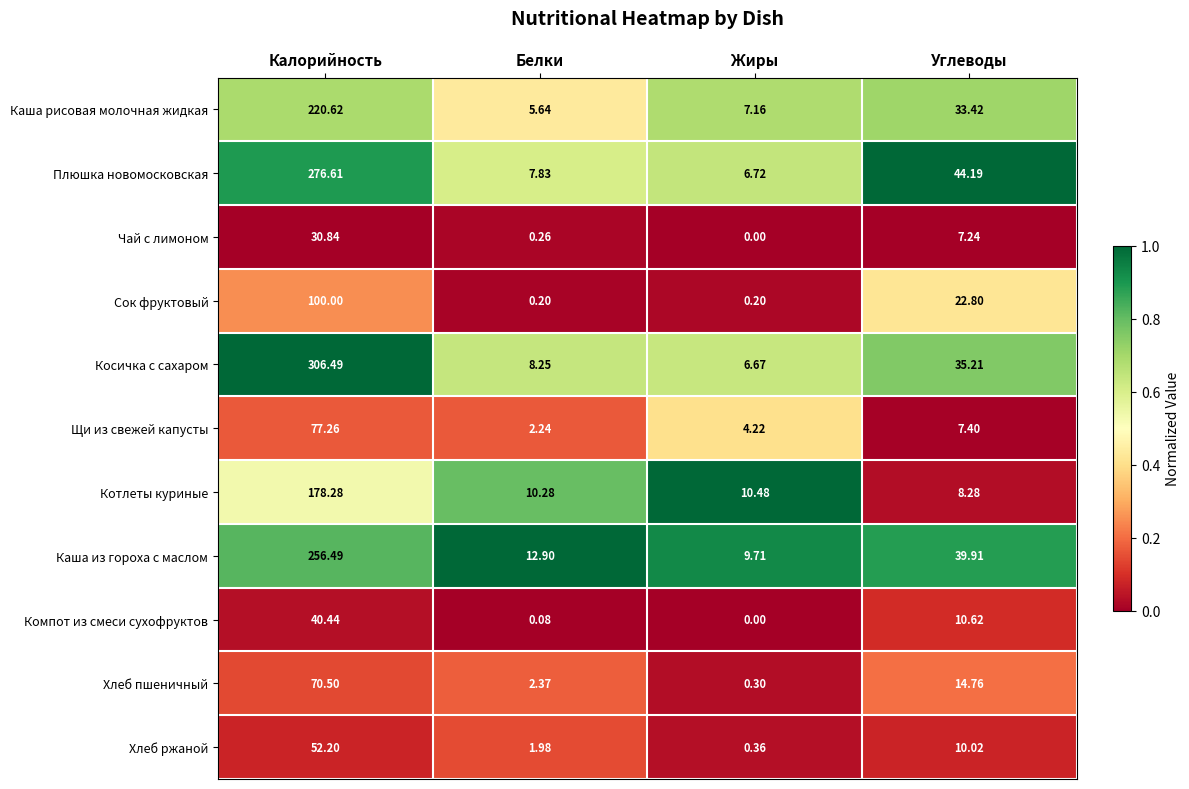

List the series in order of their peak value, lowest first.

Чай с лимоном, Компот из смеси сухофруктов, Хлеб ржаной, Хлеб пшеничный, Щи из свежей капусты, Сок фруктовый, Котлеты куриные, Каша рисовая молочная жидкая, Каша из гороха с маслом, Плюшка новомосковская, Косичка с сахаром